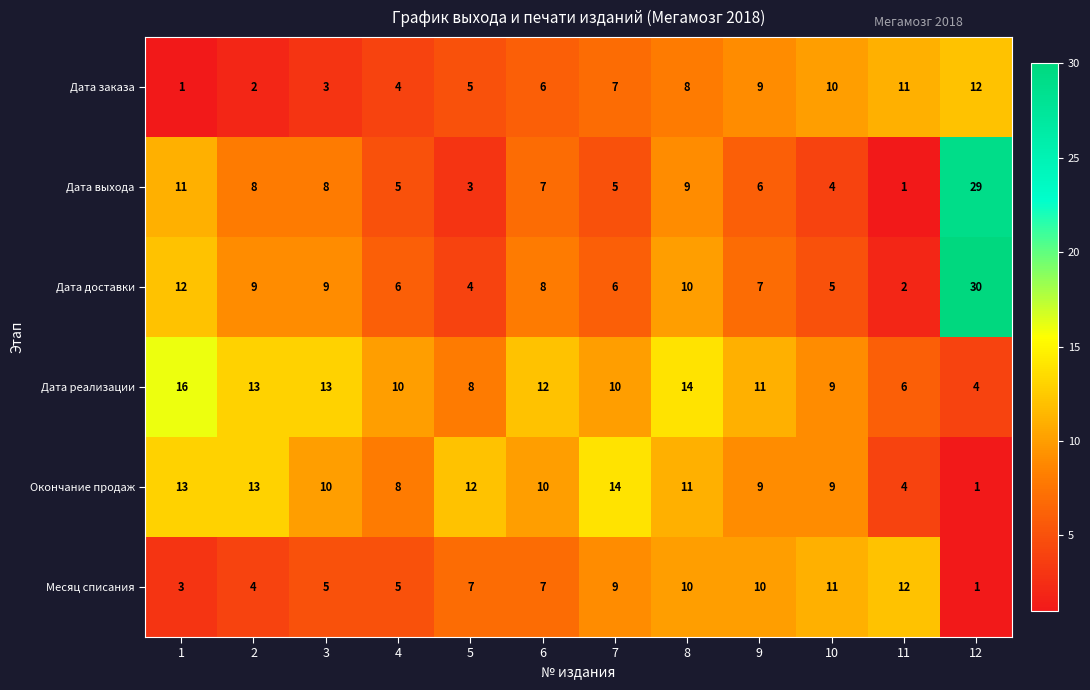

The Дата доставки series shows 6 at 4. True or false?

True